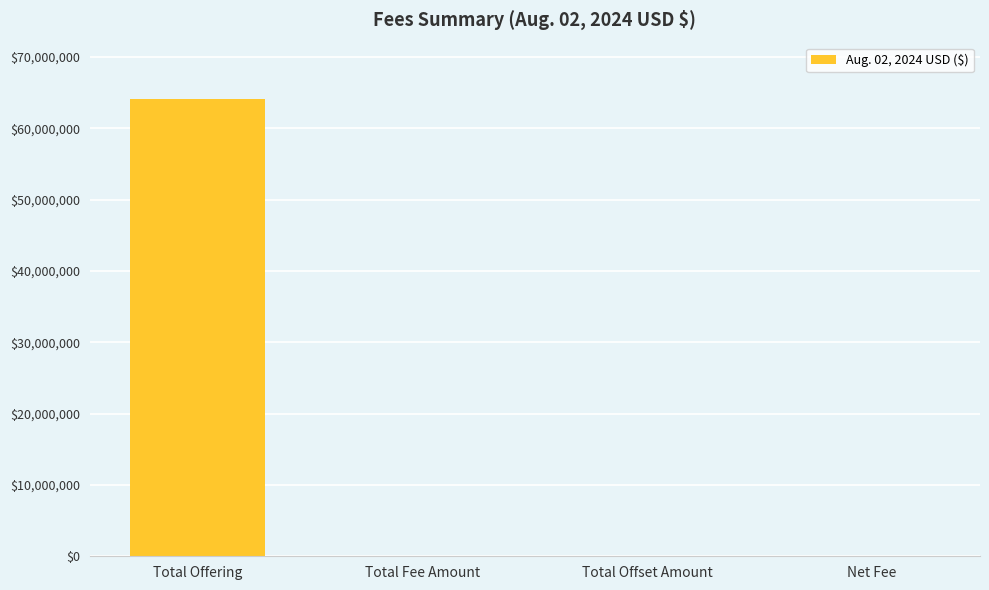

What is the difference between the values at Total Offset Amount and Total Fee Amount?

9452.2